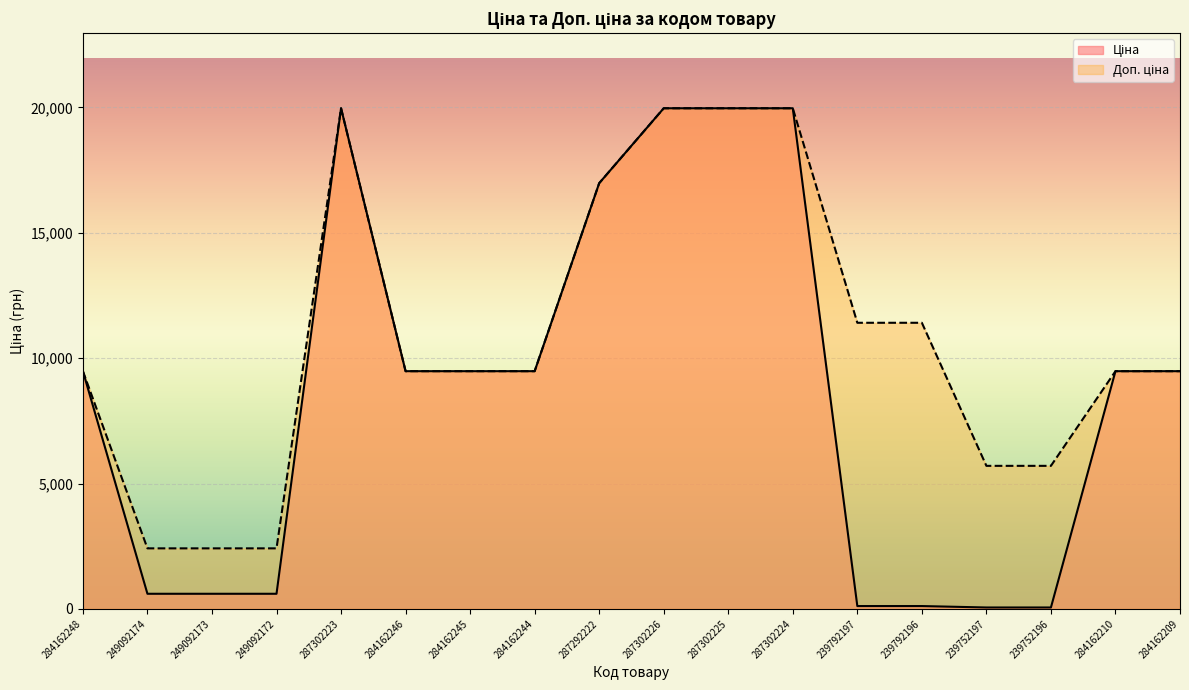

What are all the series names shown in the legend?

Ціна, Доп. ціна